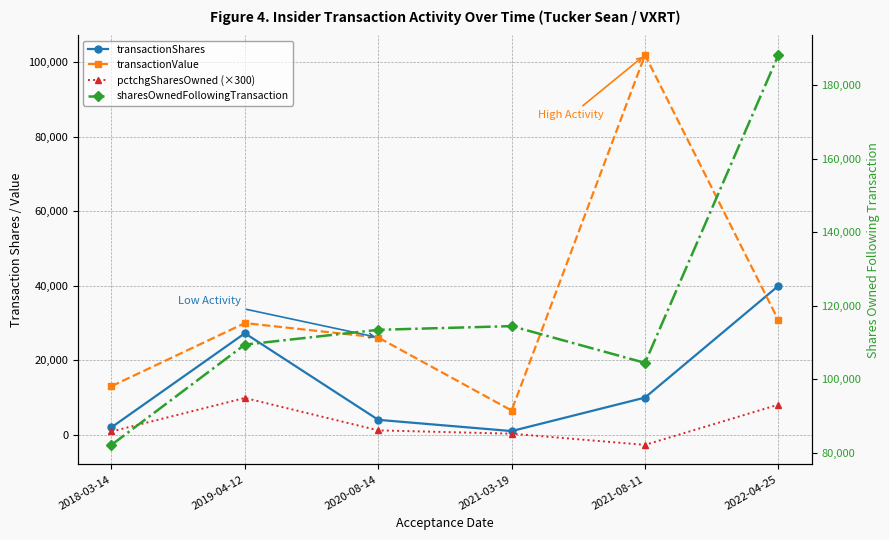

At which category is the sum across all series the highest?

2022-04-25